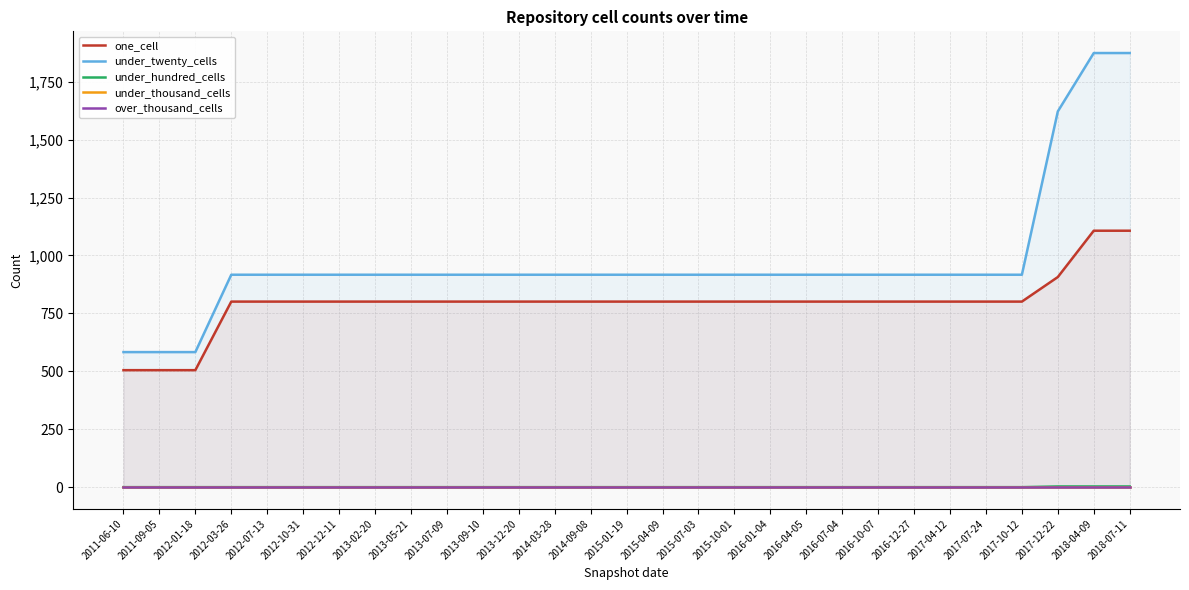

At 2013-09-10, list the series in order from largest to smallest.

under_twenty_cells, one_cell, under_hundred_cells, under_thousand_cells, over_thousand_cells